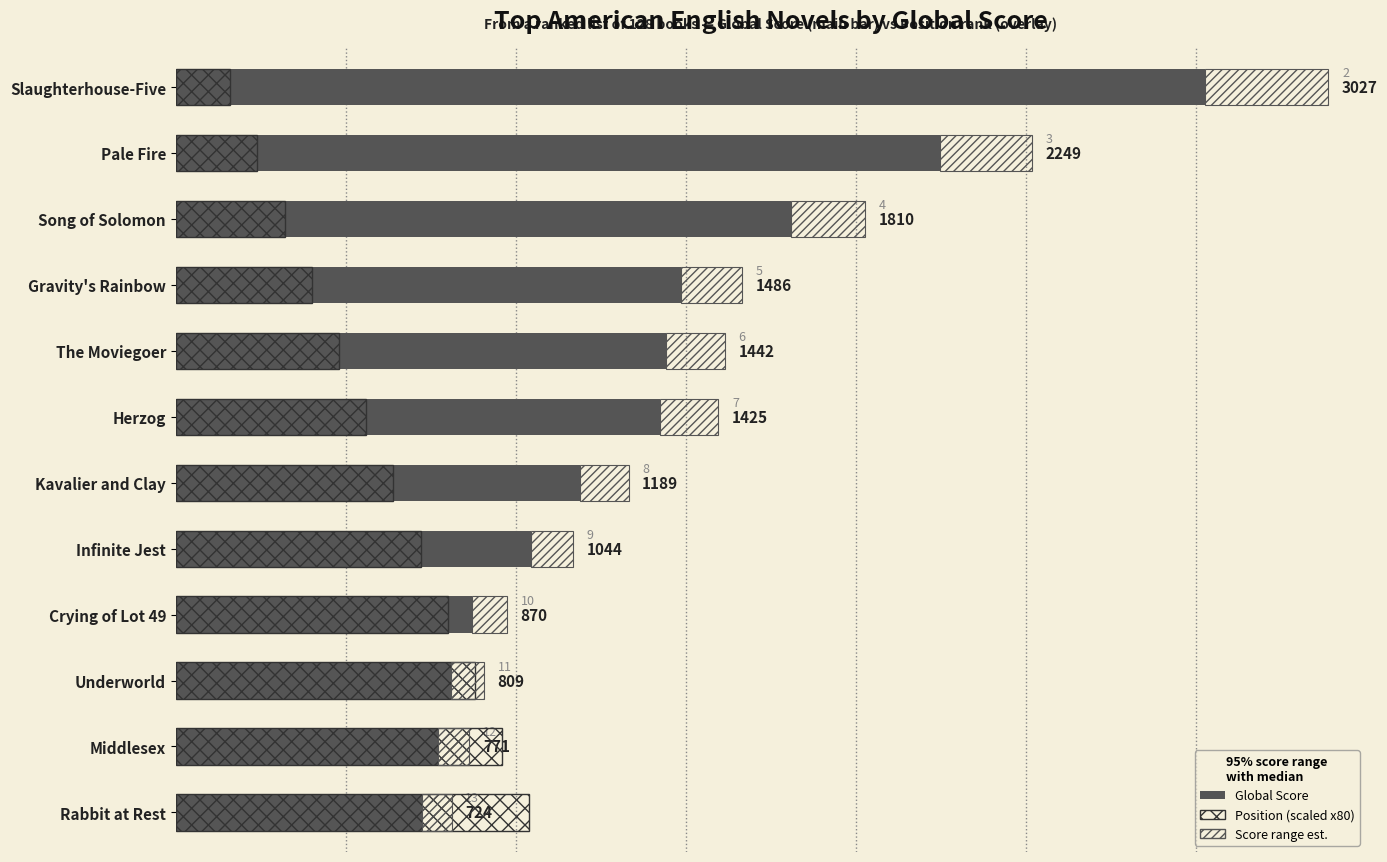

Reading left to right, list all the values displayed in this chart.

Global Score: 3027.0	2249.0	1810.0	1486.0	1442.0	1425.0	1189.0	1044.0	870.0	809.0	771.0	724.0
Position (scaled): 160.0	240.0	320.0	400.0	480.0	560.0	640.0	720.0	800.0	880.0	960.0	1040.0
Score range (est.): 363.2	269.9	217.2	178.3	173.0	171.0	142.7	125.3	104.4	97.1	92.5	86.9